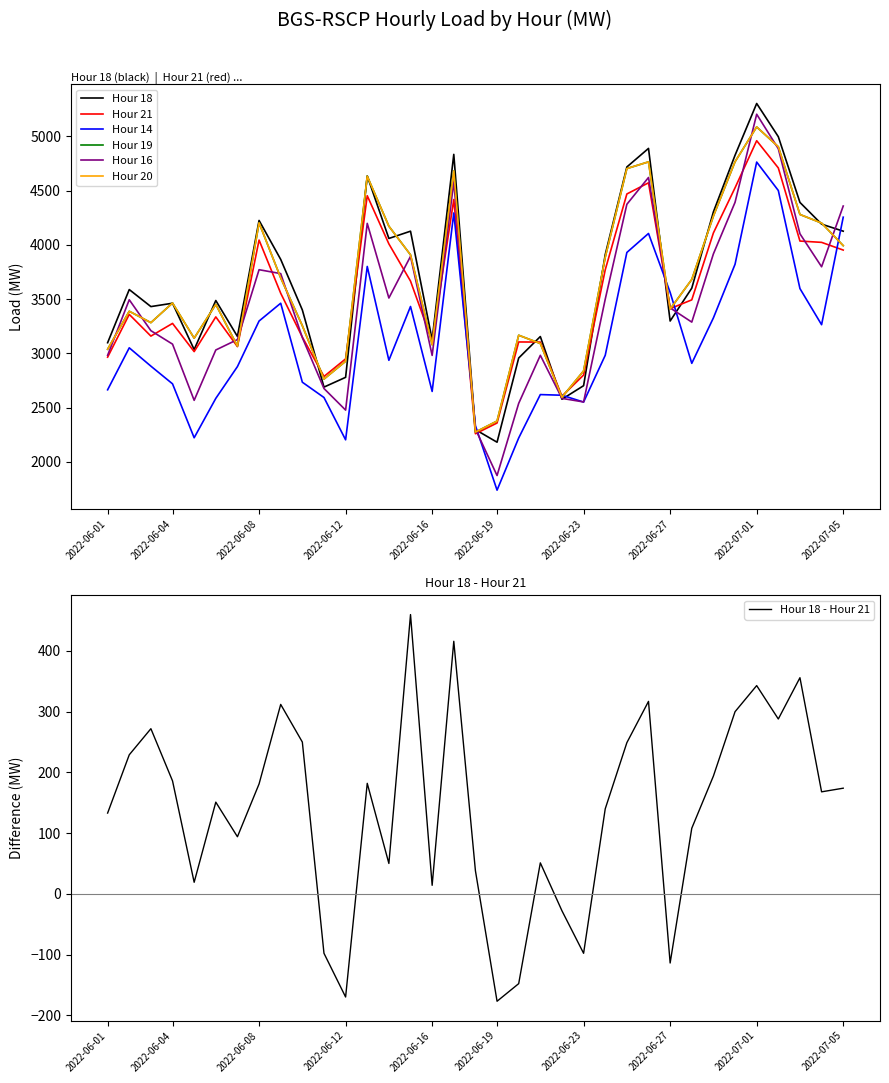

The Hour 16 series shows 2477 at 2022-06-12. True or false?

True